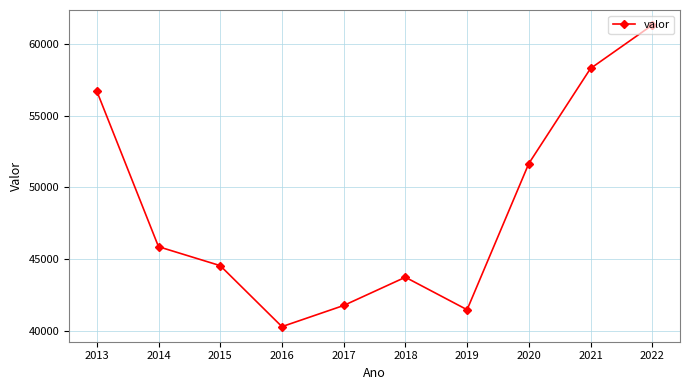

Count the number of categories in the chart.

10